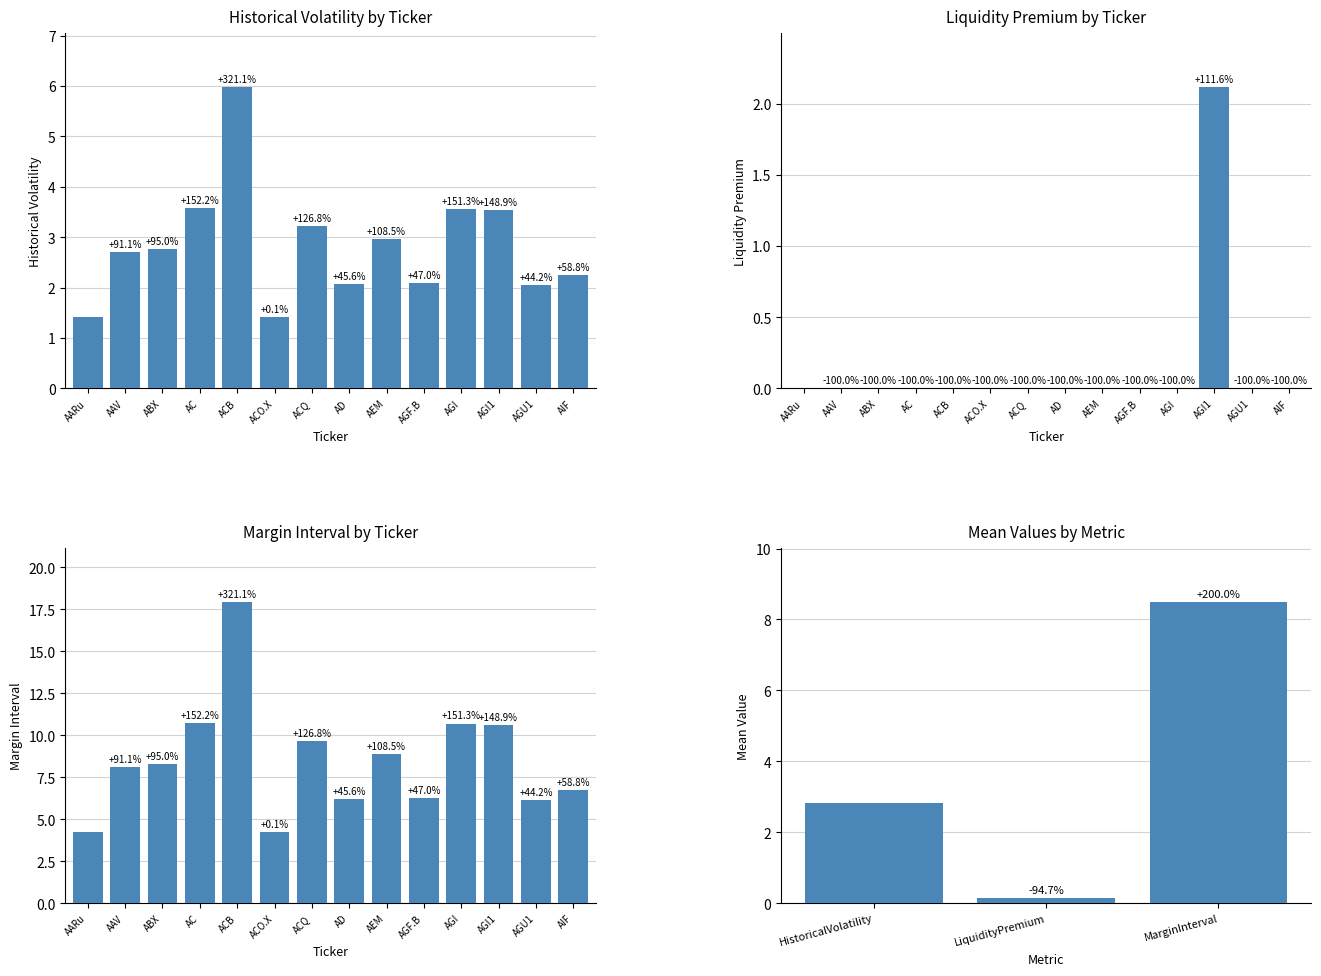

Between ACB and AEM, which series saw the biggest shift?

MarginInterval